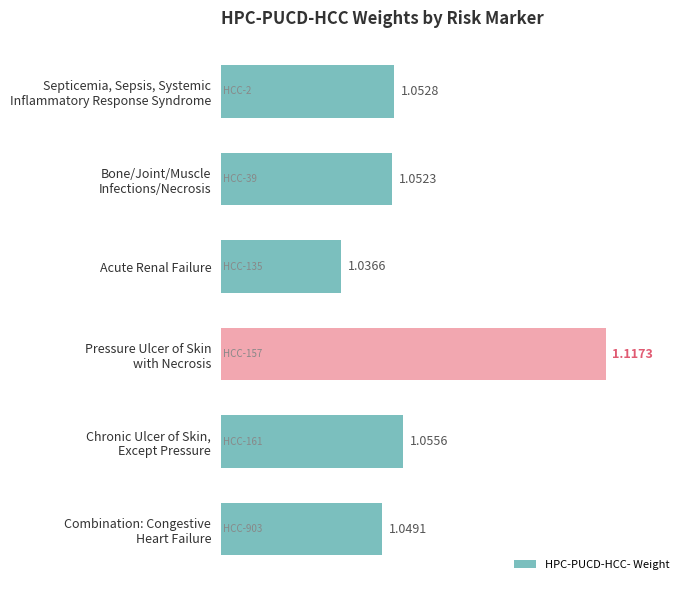

What is the label of the 4th bar from the bottom?

Acute Renal Failure